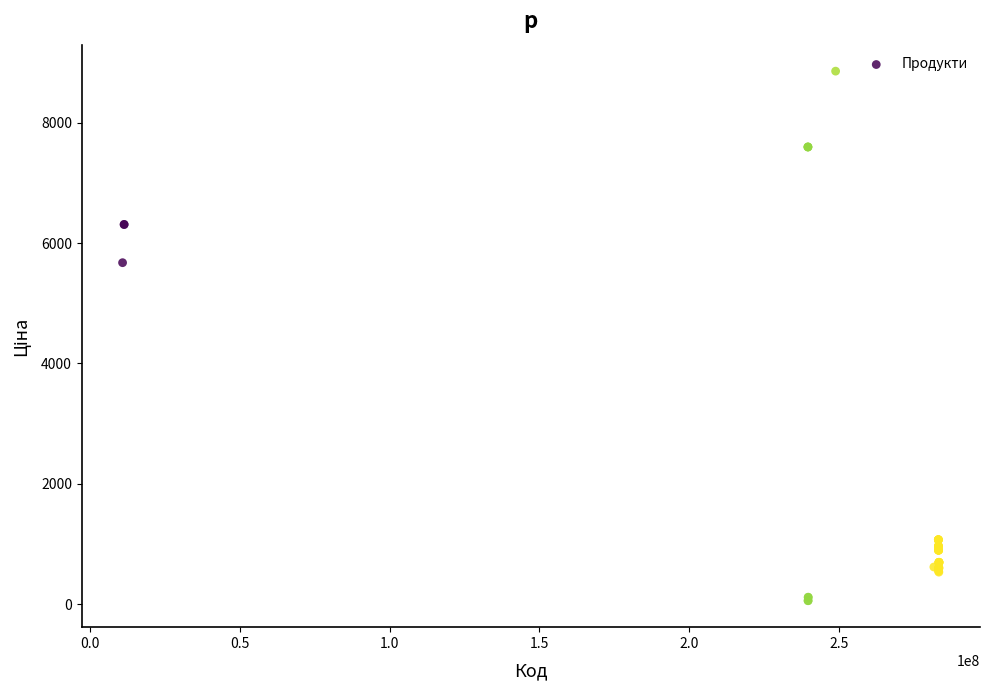

What Y value in the scatter plot is closest to 4456?

5673.8